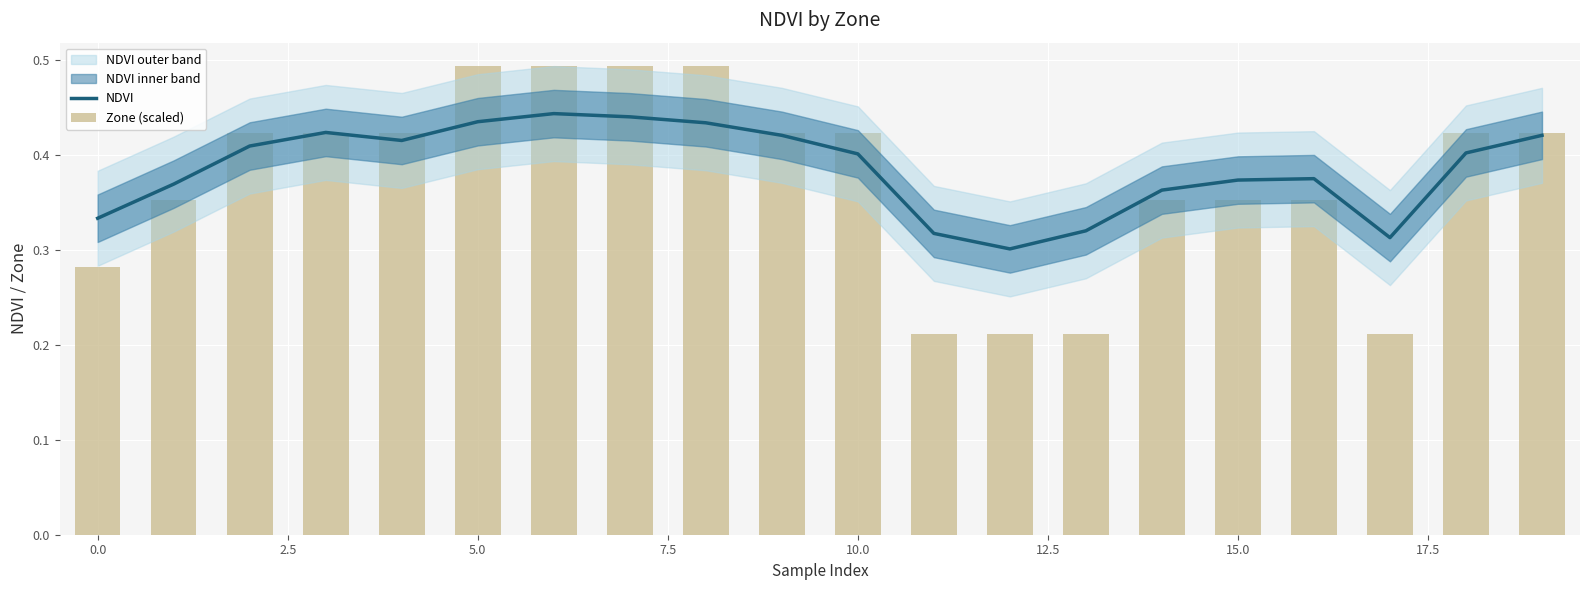

Rank the series by their average value, from highest to lowest.

NDVI, Zone (scaled)